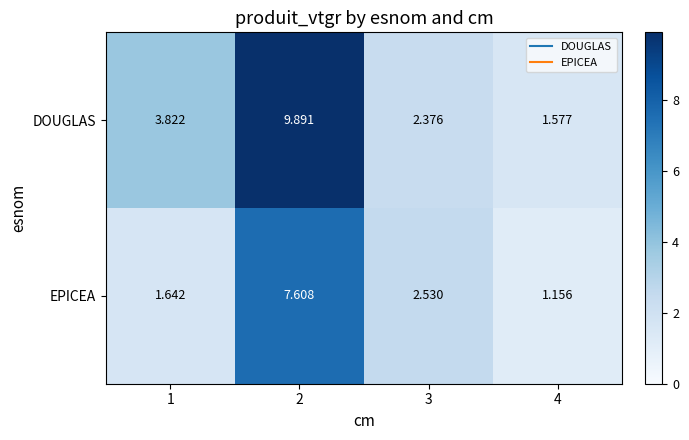

Count the number of data series in this chart.

2